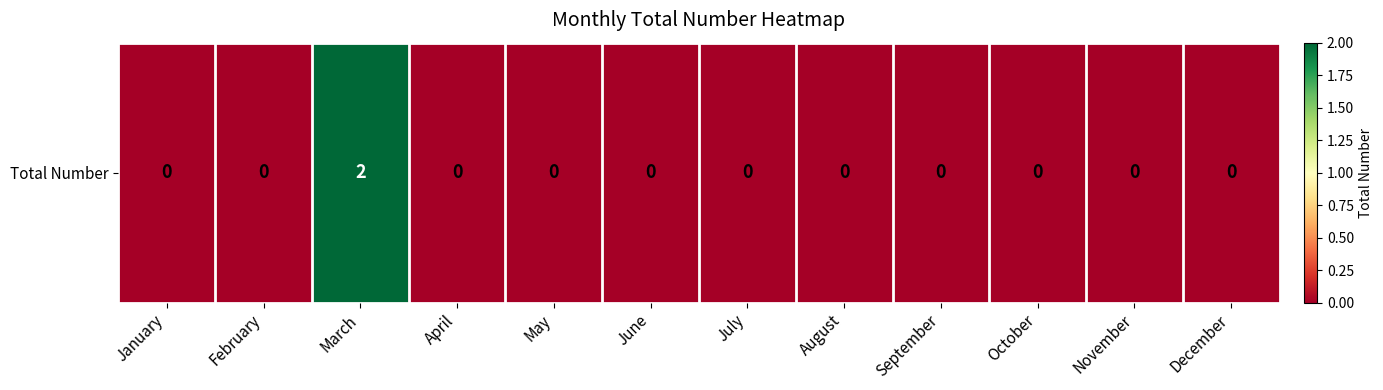

How many distinct data groups are displayed?

1